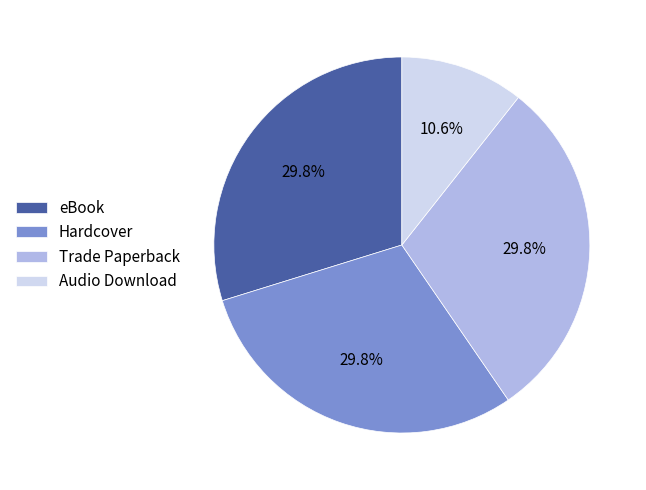

Is it true that Trade Paperback is 30% of the pie?

True